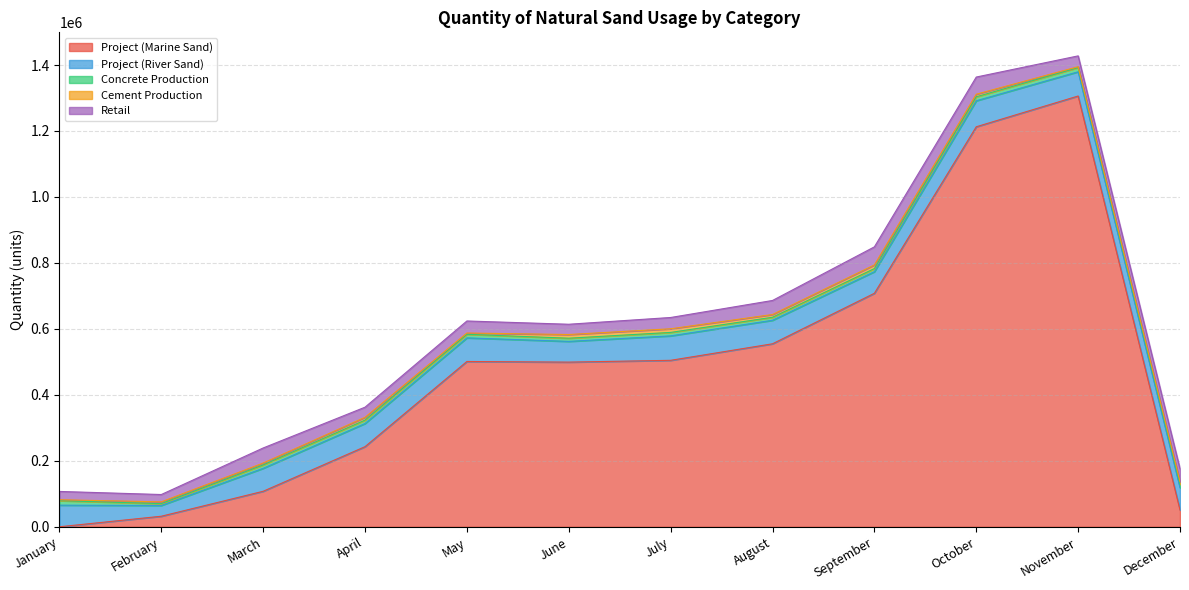

True or false: Cement Production has a value of 4883 at December.

False